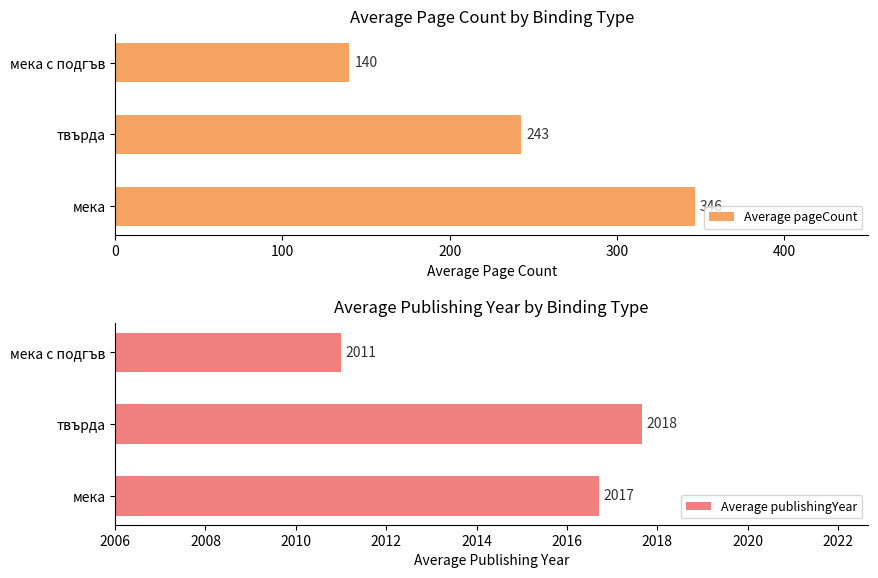

How many values in the Average pageCount series are below 242?

1